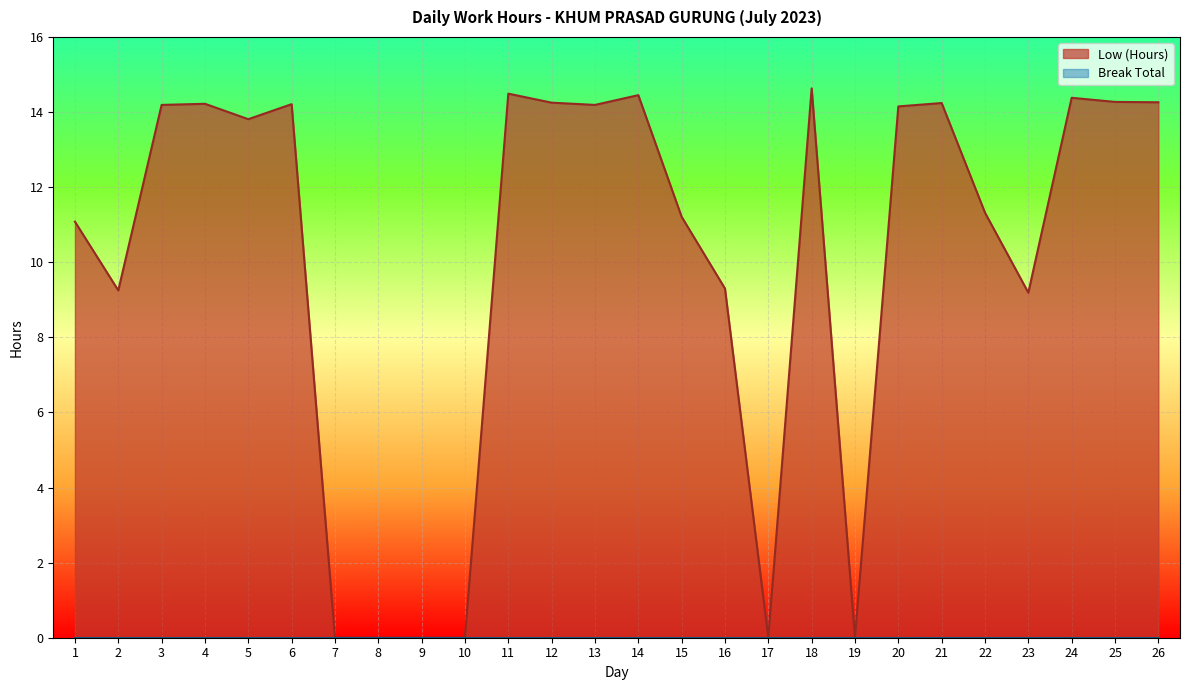

Rank the categories by value from highest to lowest.

18, 11, 14, 24, 25, 26, 12, 21, 4, 6, 3, 13, 20, 5, 22, 15, 1, 16, 2, 23, 7, 8, 9, 10, 17, 19